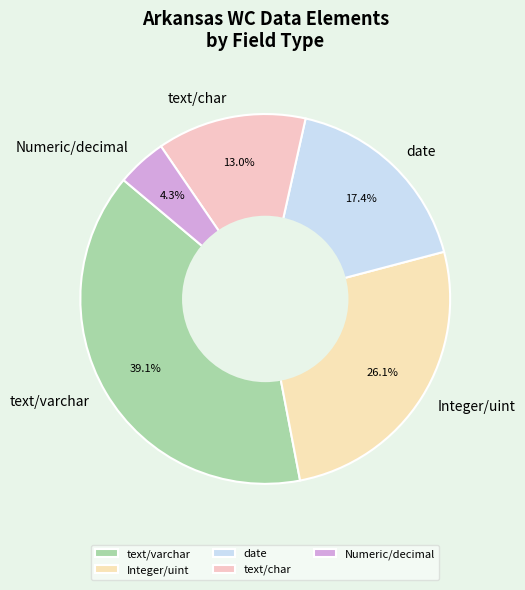

Is the sum of text/char and text/varchar greater than half?

Yes